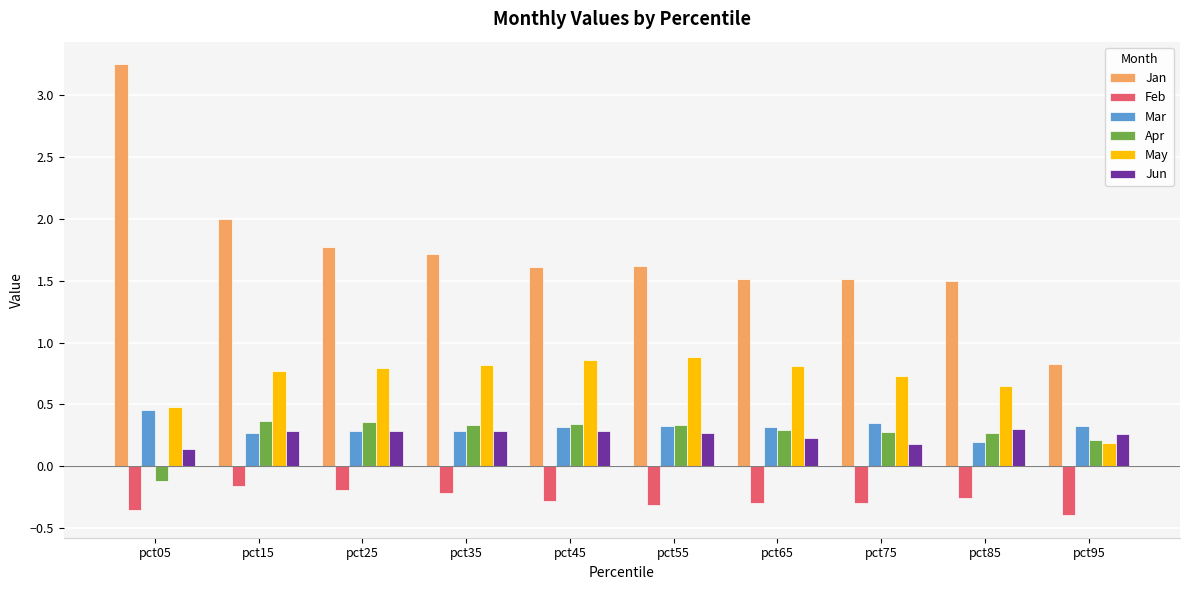

At which label does Jan first exceed 1?

pct05